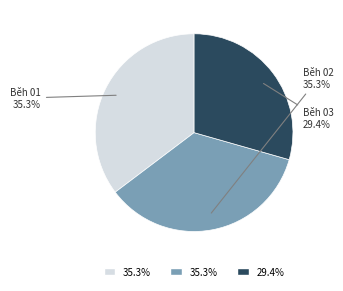

Is there any slice that represents more than half of the pie?

No